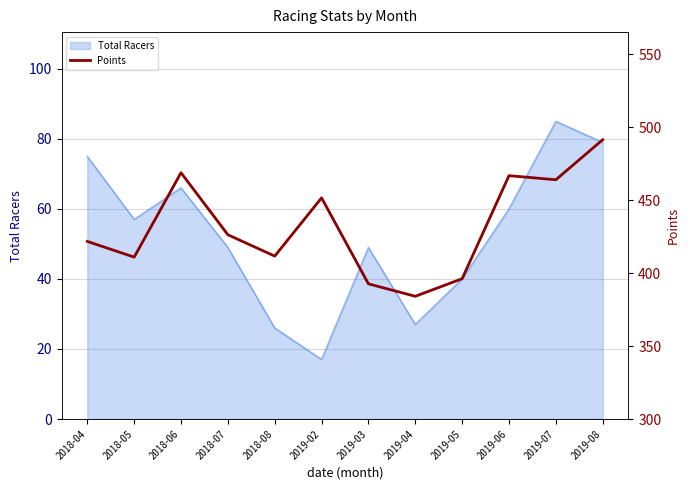

What is the change in value from 2019-03 to 2019-06?

+74.1